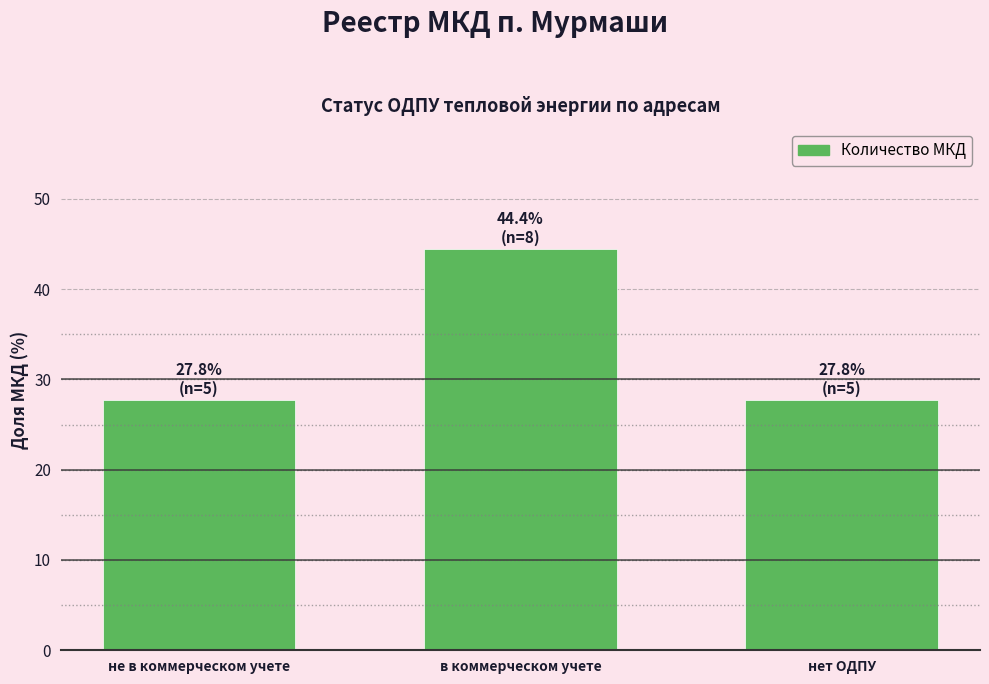

What is the ratio of the value at в коммерческом учете to the value at нет ОДПУ?

1.6